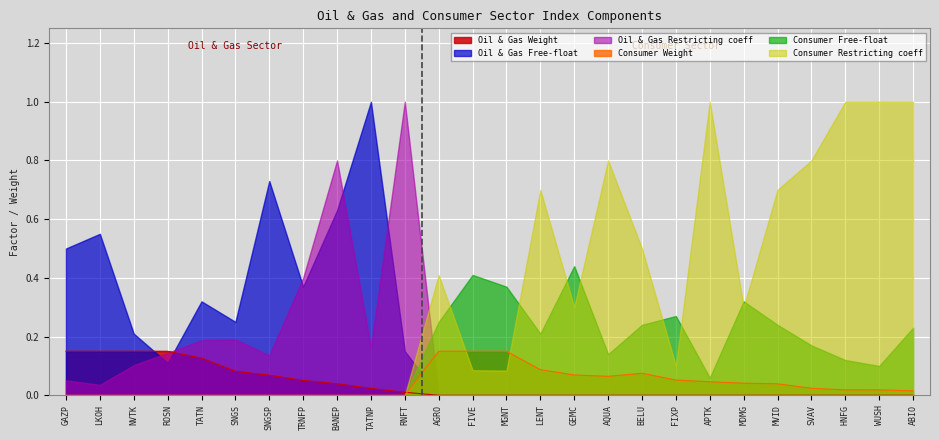

What is the total value across all series at 0?

0.7